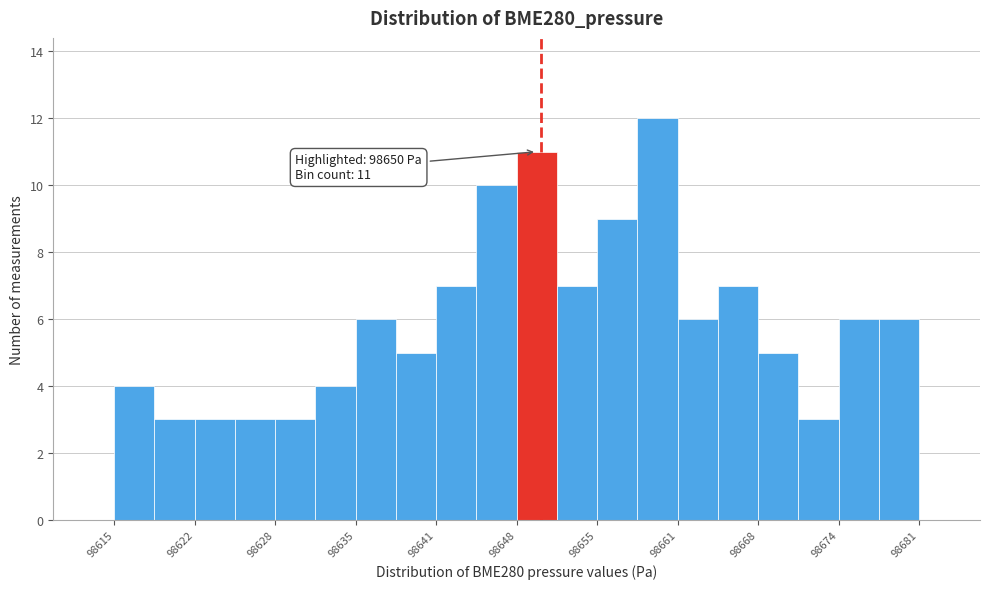

Read against the x-axis, roughly where is the centre of the tallest bar?

98660